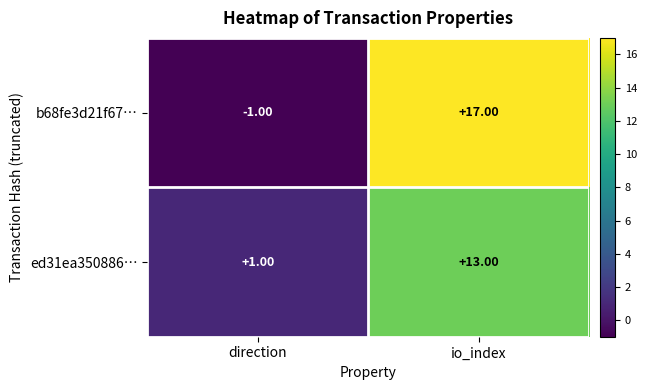

At which label is ed31ea350886… closest to 7?

direction